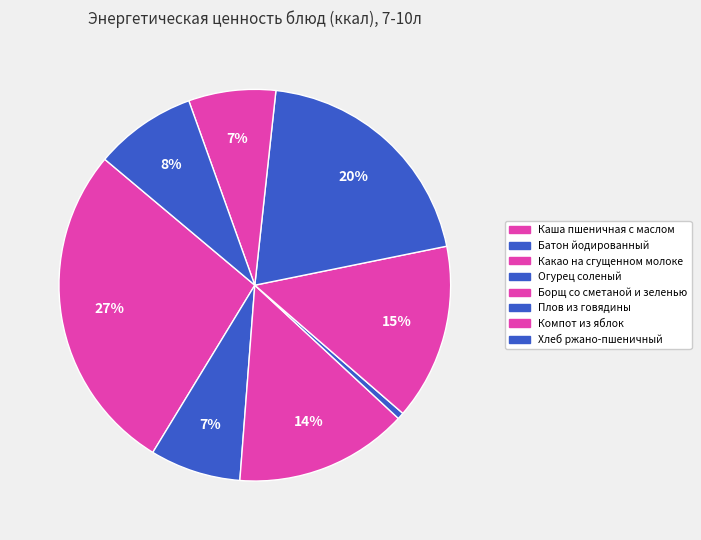

To the nearest percent, what is the average slice percentage?

12%